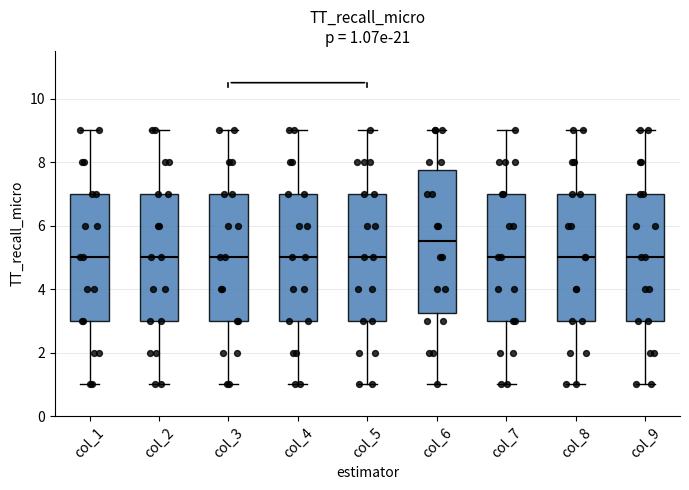

Which box's median line is the highest?

col_6